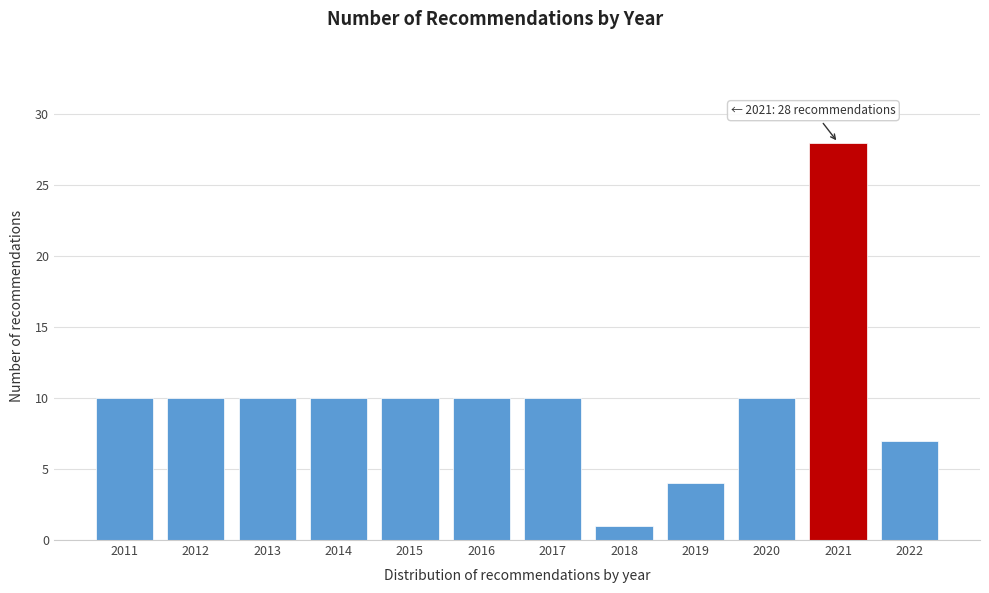

Reading left to right, what are all the values shown in this chart?

2011=10	2012=10	2013=10	2014=10	2015=10	2016=10	2017=10	2018=1	2019=4	2020=10	2021=28	2022=7